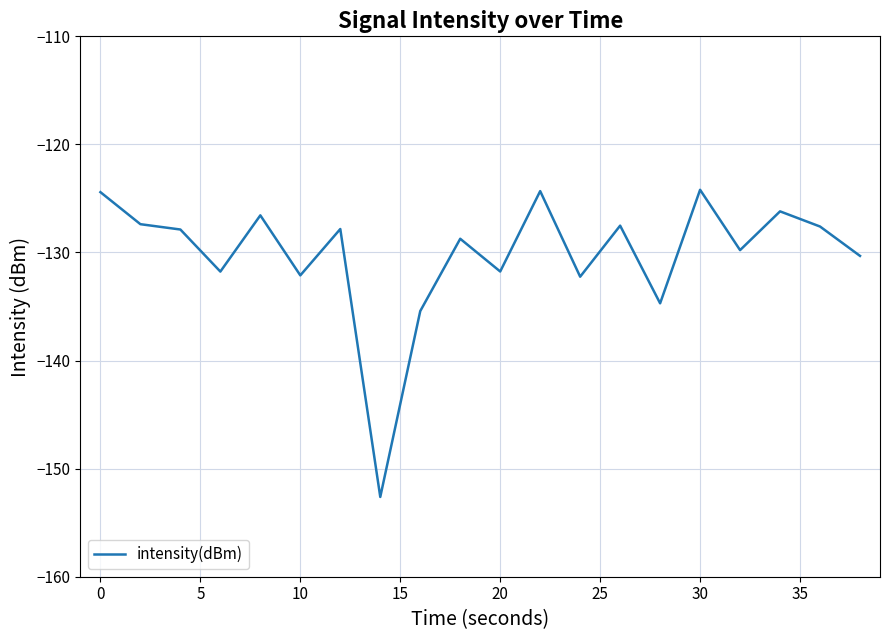

Count the number of data series in this chart.

1